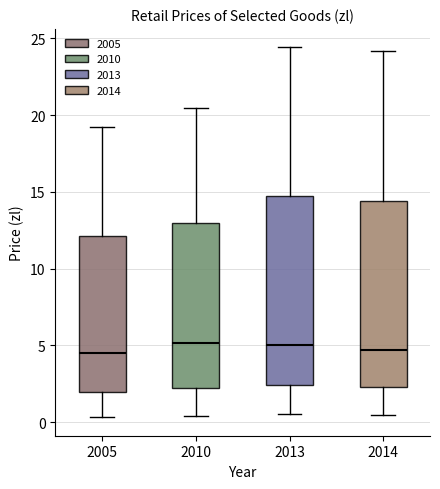

Reading left to right, transcribe this box plot: for each box, give where its median line is, the range the box spans, and where its two whiskers end, as read against the y-axis. The values are not printed on the chart, so give them approximately, as read against the axis.

2005: median 4.5, box 2.0 to 12.0, whiskers 0.5 to 19.5
2010: median 5.0, box 2.5 to 13.0, whiskers 0.5 to 20.5
2013: median 5.0, box 2.5 to 14.5, whiskers 0.5 to 24.5
2014: median 4.5, box 2.5 to 14.5, whiskers 0.5 to 24.0